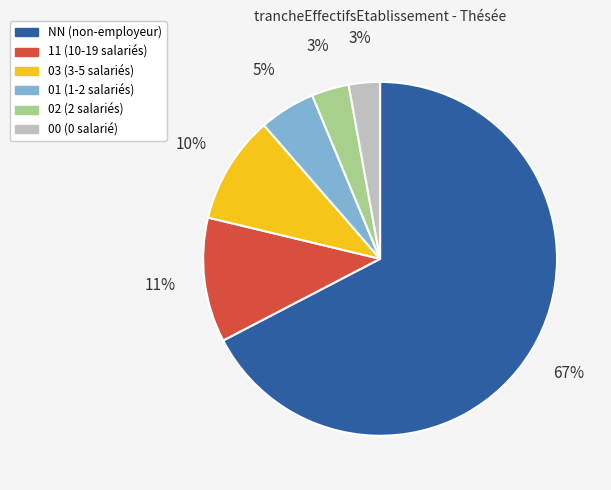

How many slices are in this pie chart?

6